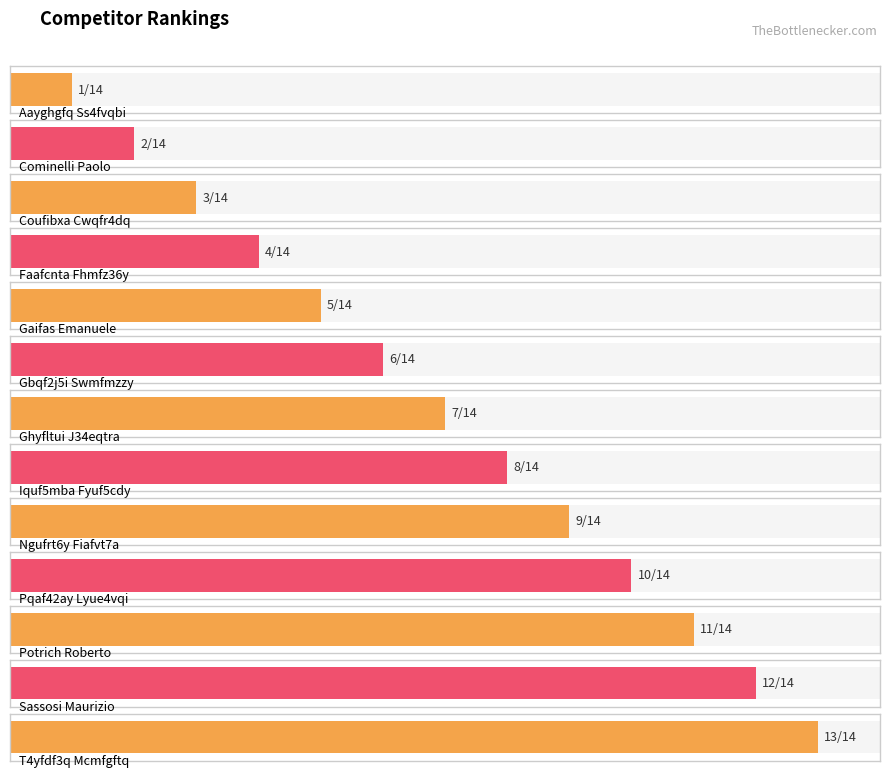

What position from the right is Faafcnta Fhmfz36y?

10